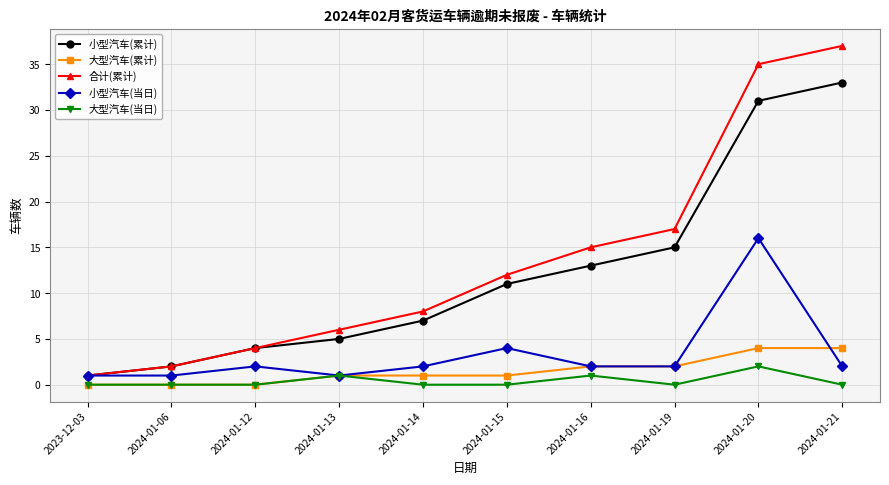

True or false: 小型汽车(累计) and 大型汽车(当日) cross at least once.

False